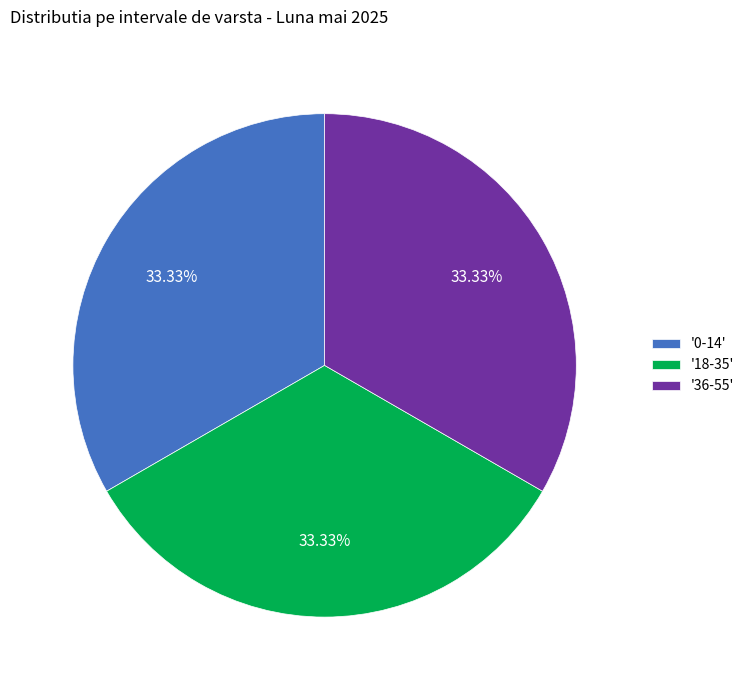

Does '0-14' account for over 50% of the chart?

No